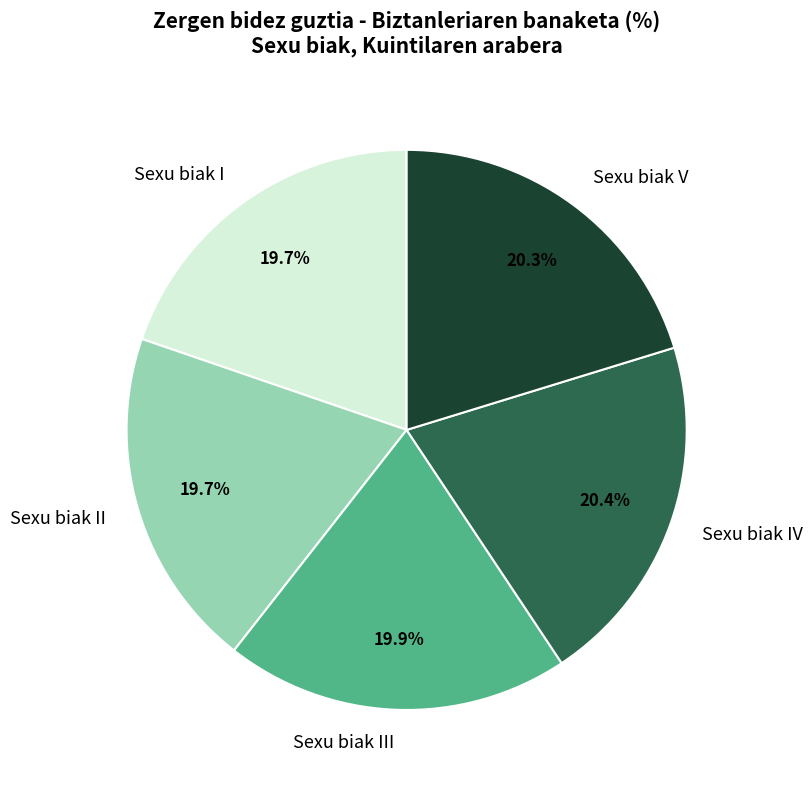

Combined, what portion of the pie is Sexu biak I and Sexu biak II?

39.4%